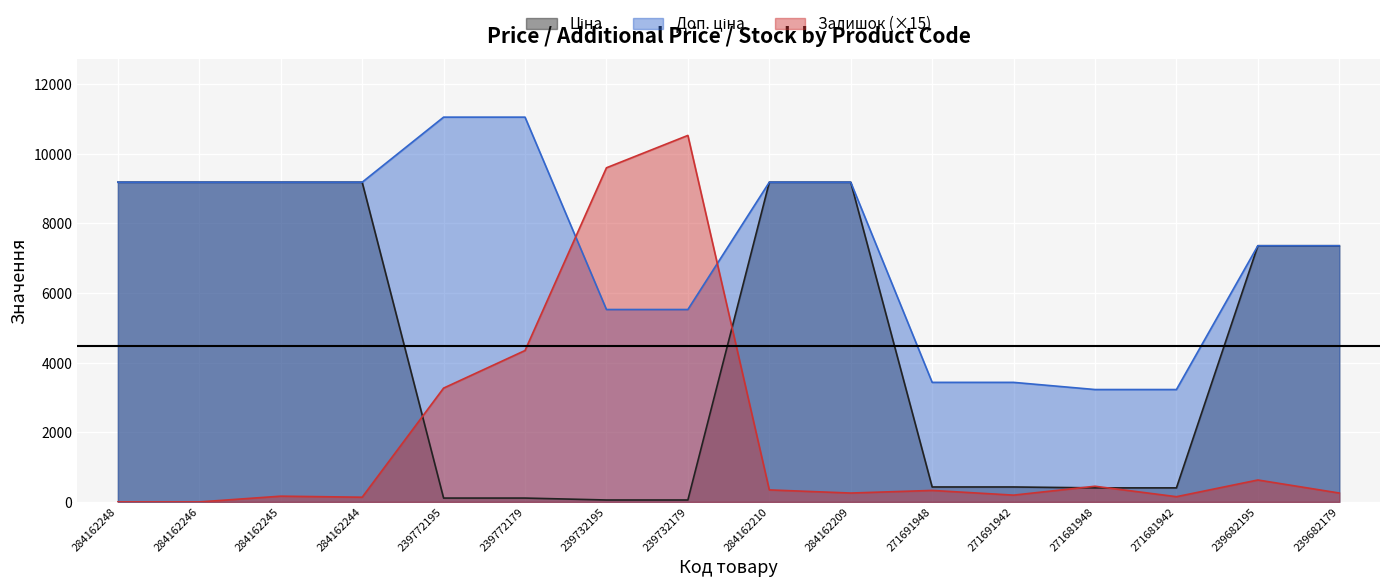

Reading left to right, list all the values displayed in this chart.

Ціна: 9185.1	9185.1	9185.1	9185.1	110.5	110.5	55.3	55.3	9185.1	9185.1	429.3	429.3	403.6	403.6	7360.2	7360.2
Доп. ціна: 9185.1	9185.1	9185.1	9185.1	11055.0	11055.0	5528.0	5528.0	9185.1	9185.1	3434.6	3434.6	3228.8	3228.8	7360.2	7360.2
Залишок: 0.0	0.0	165.0	135.0	3270.0	4350.0	9600.0	10530.0	345.0	255.0	330.0	195.0	450.0	150.0	630.0	255.0